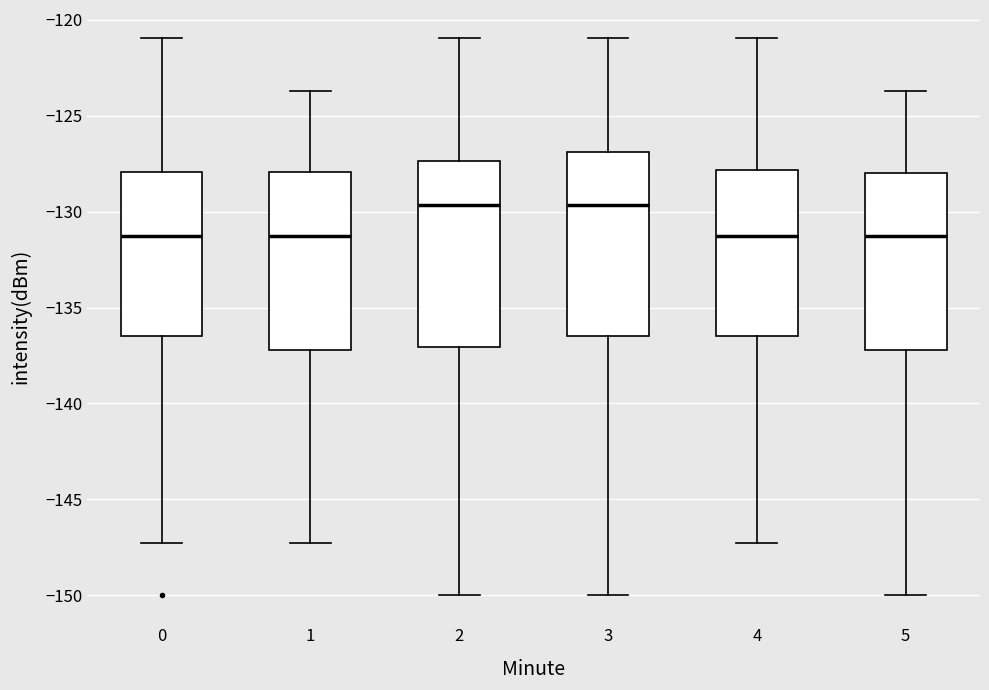

Reading left to right, read every box against the y-axis: the position of its median line, the range the box covers, and the ends of its whiskers. The values are not printed on the chart, so give them approximately, as read against the axis.

0: median -131.5, box -136.5 to -128.0, whiskers -147.5 to -121.0
1: median -131.5, box -137.0 to -128.0, whiskers -147.5 to -123.5
2: median -129.5, box -137.0 to -127.5, whiskers -150.0 to -121.0
3: median -129.5, box -136.5 to -127.0, whiskers -150.0 to -121.0
4: median -131.5, box -136.5 to -128.0, whiskers -147.5 to -121.0
5: median -131.5, box -137.0 to -128.0, whiskers -150.0 to -123.5